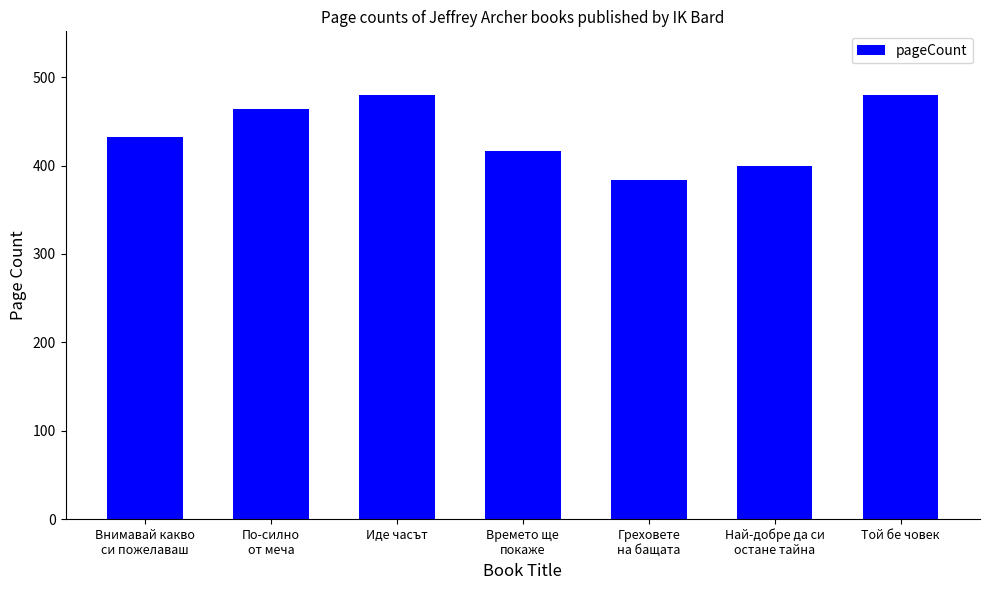

Are the bars grouped side by side (vs. stacked)?

No